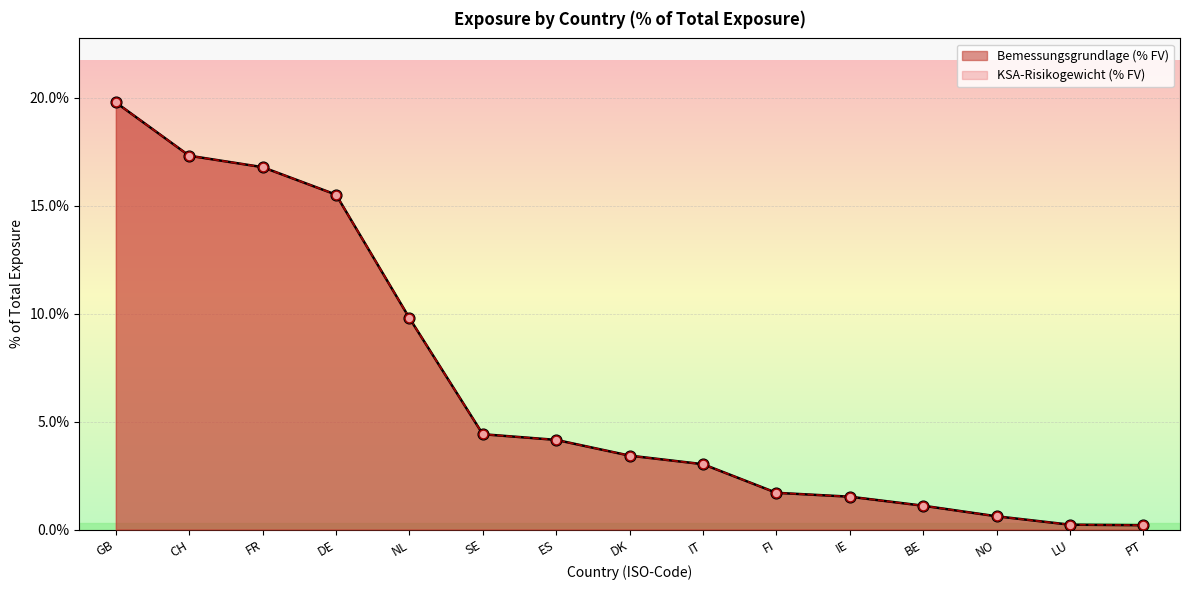

What is the total value across all series at BE?

2.2